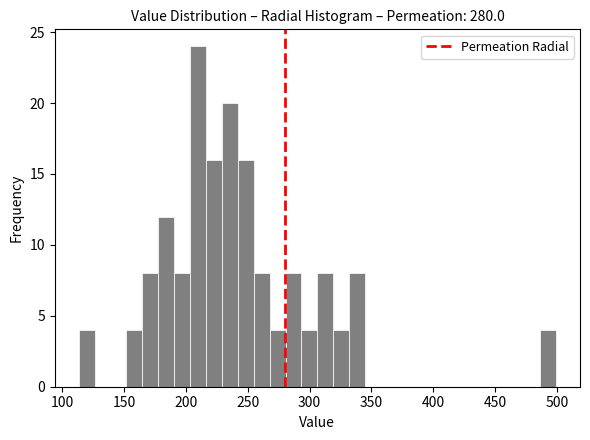

Read against the x-axis, roughly where is the centre of the tallest bar?

210